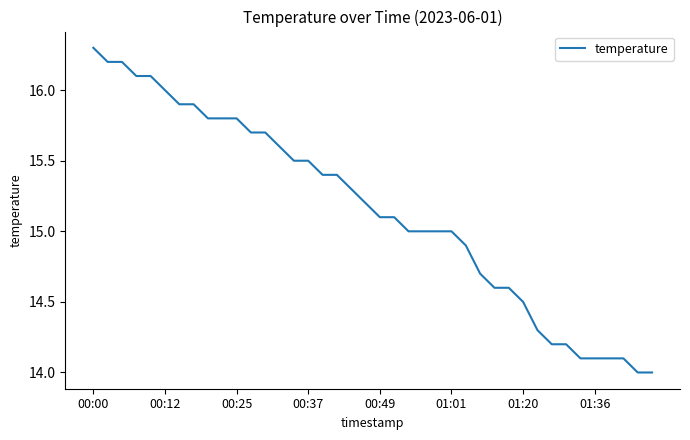

What is the maximum value shown in the chart?

16.3